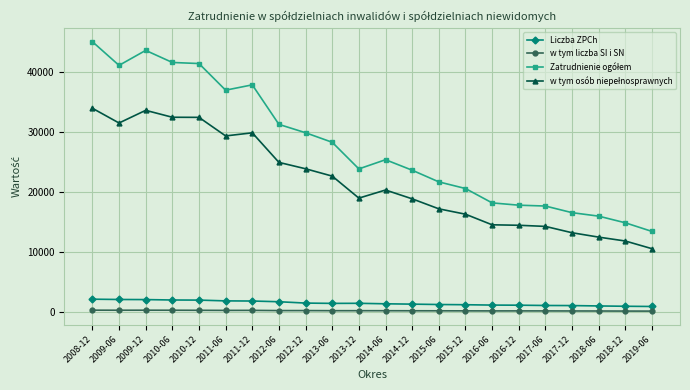

What is the lowest value of the Liczba ZPCh series?

886